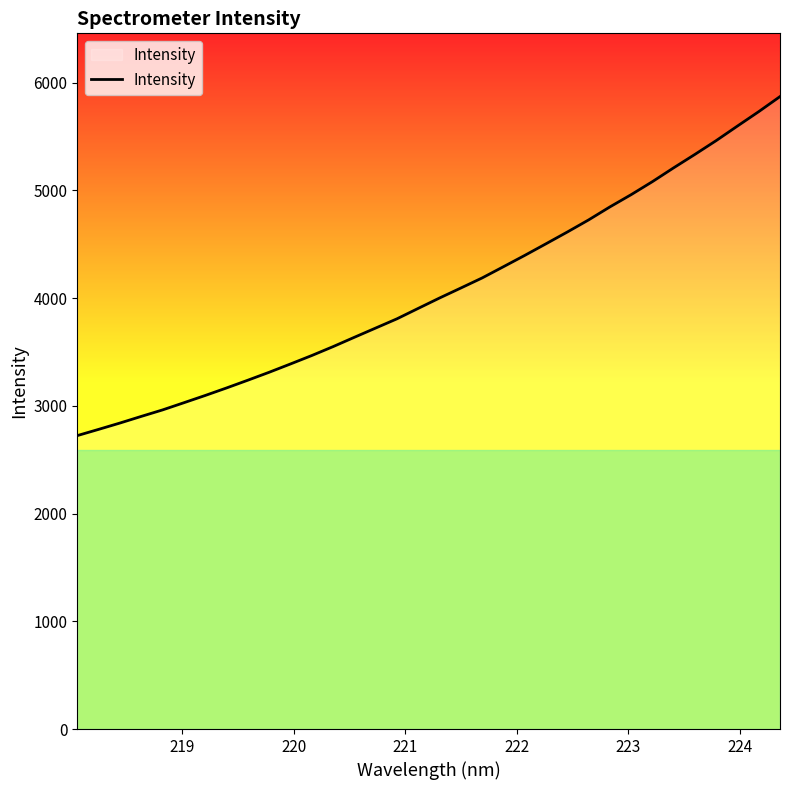

What is the difference between the maximum and minimum values?

3146.8